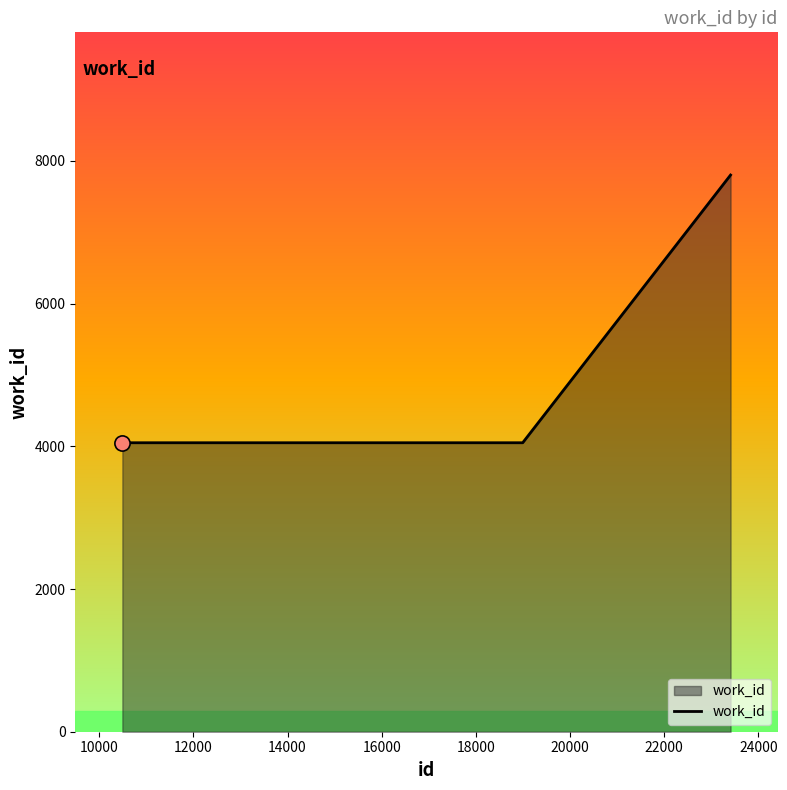

What is the smallest value displayed?

4050